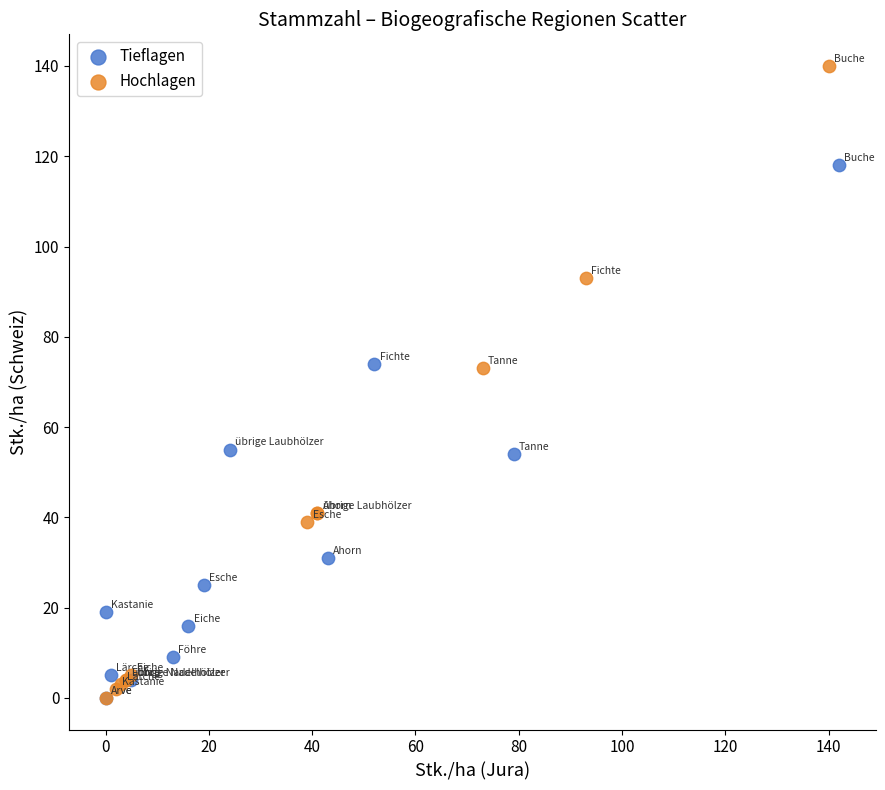

Which series contains the highest Y value?

Hochlagen